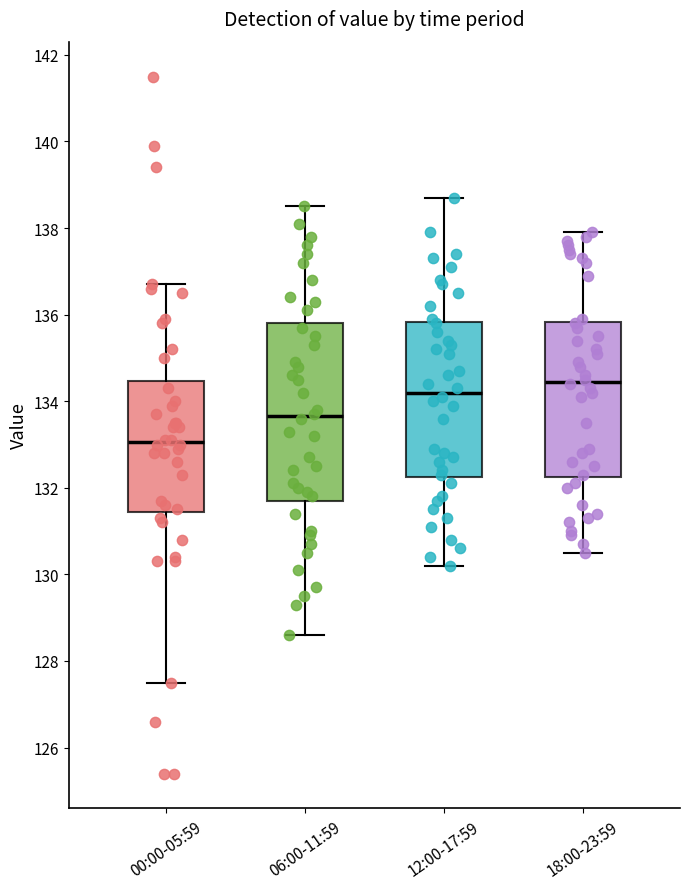

Which box's median line is the lowest?

00:00-05:59